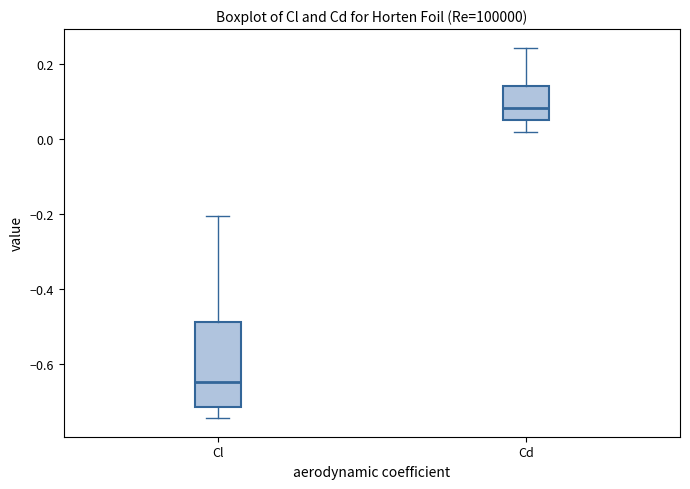

Which box is the tallest, from its lower edge to its upper edge?

Cl